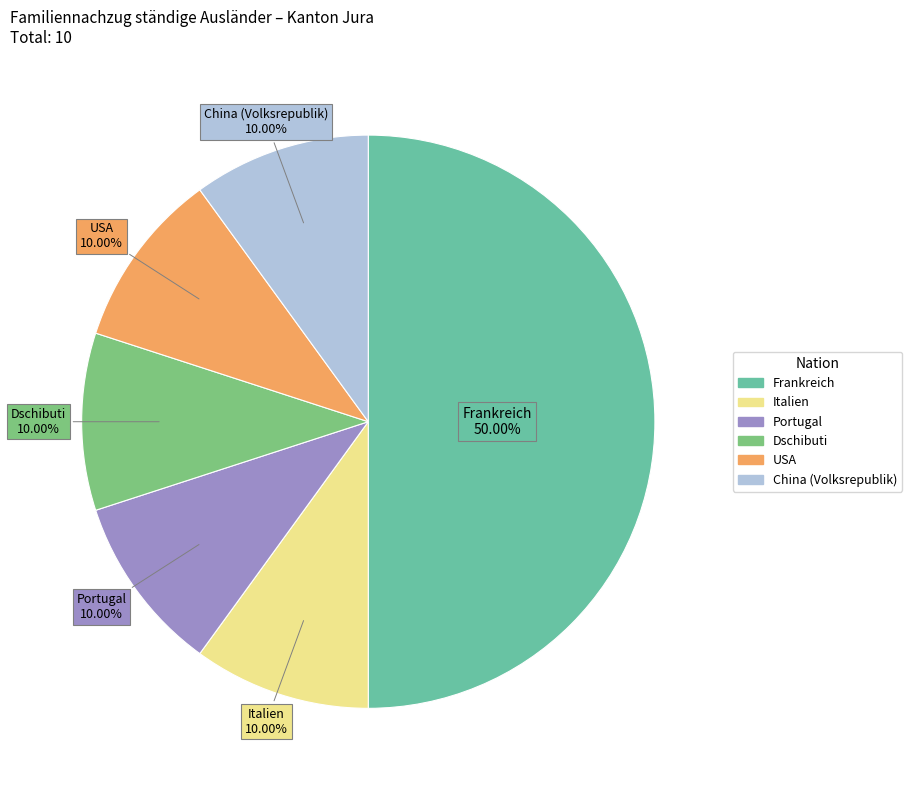

To the nearest percent, what is the average slice percentage?

17%